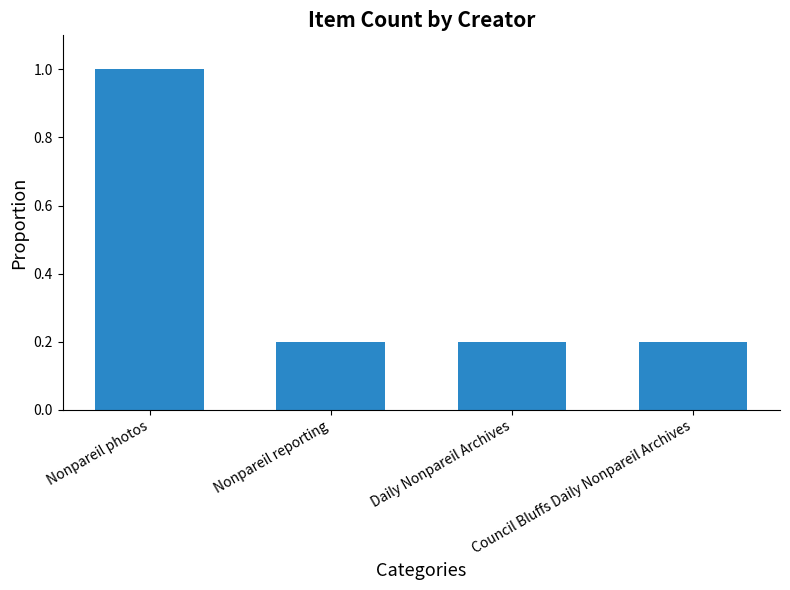

What is the average value?

0.4